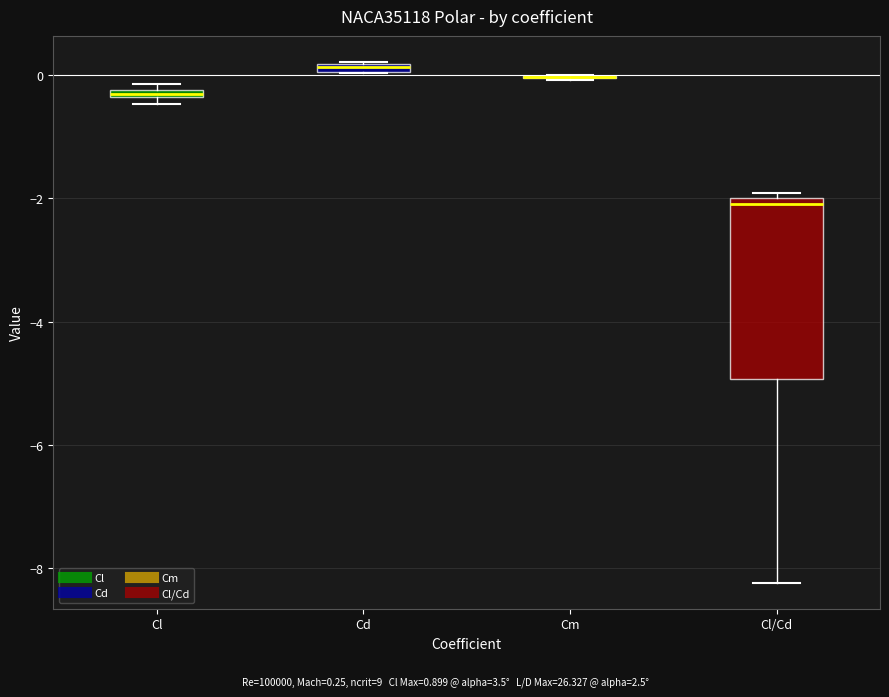

Where is the lower edge of the box for Cd on the y-axis? The values are not printed on the chart, so give them approximately, as read against the axis.

0.0